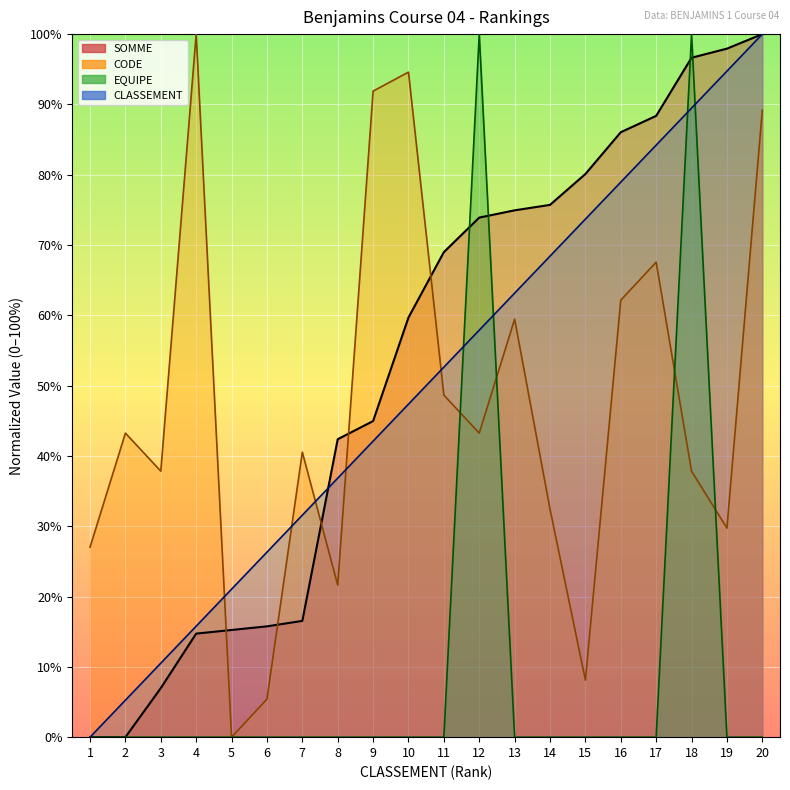

Rank the series at 3 from lowest to highest value.

EQUIPE, SOMME, CLASSEMENT, CODE